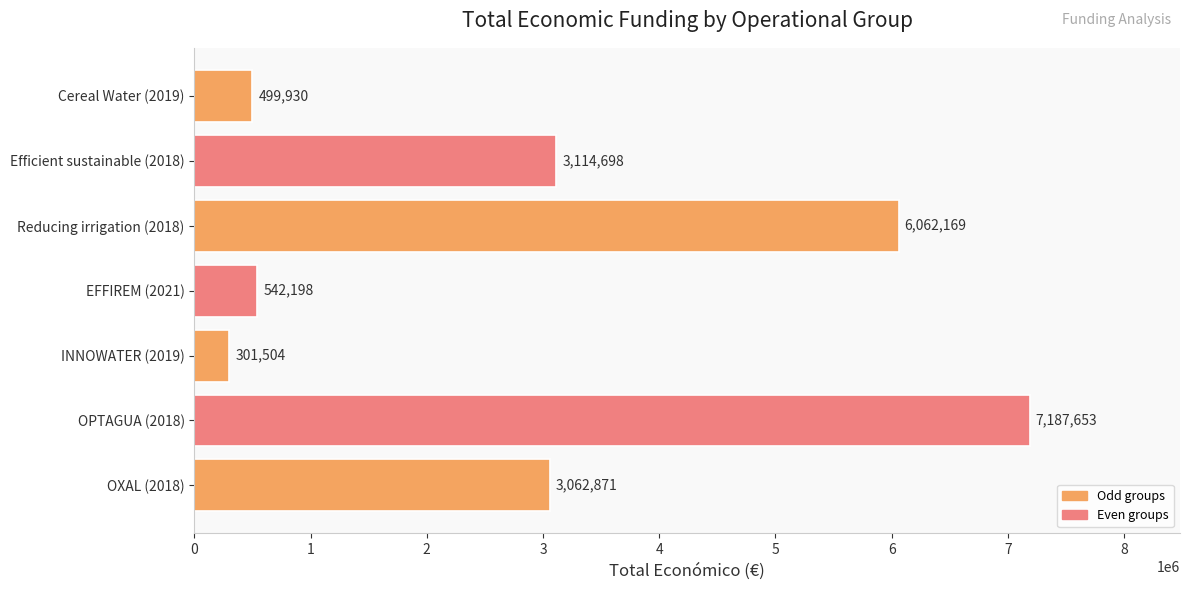

Does the chart contain any negative values?

No